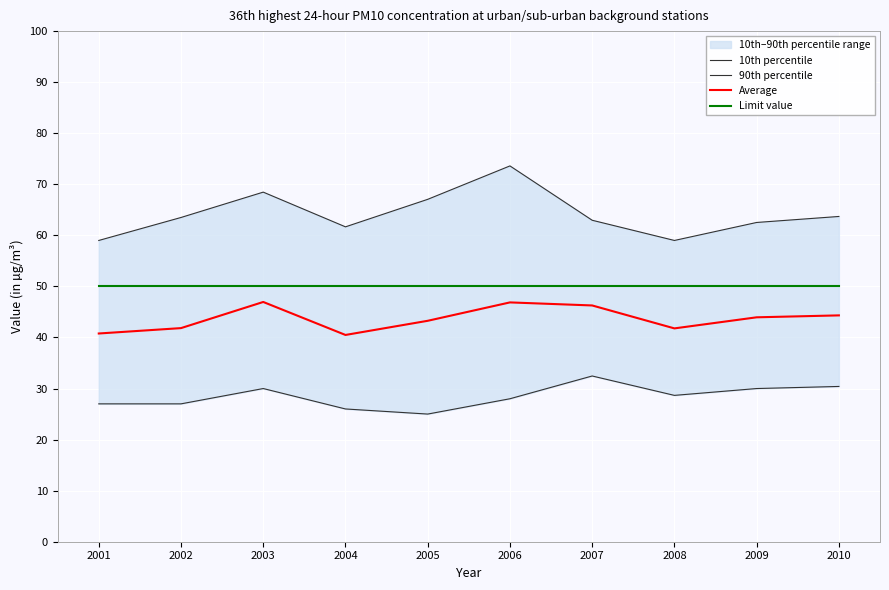

Between 2006 and 2008, which series saw the biggest shift?

90th percentile